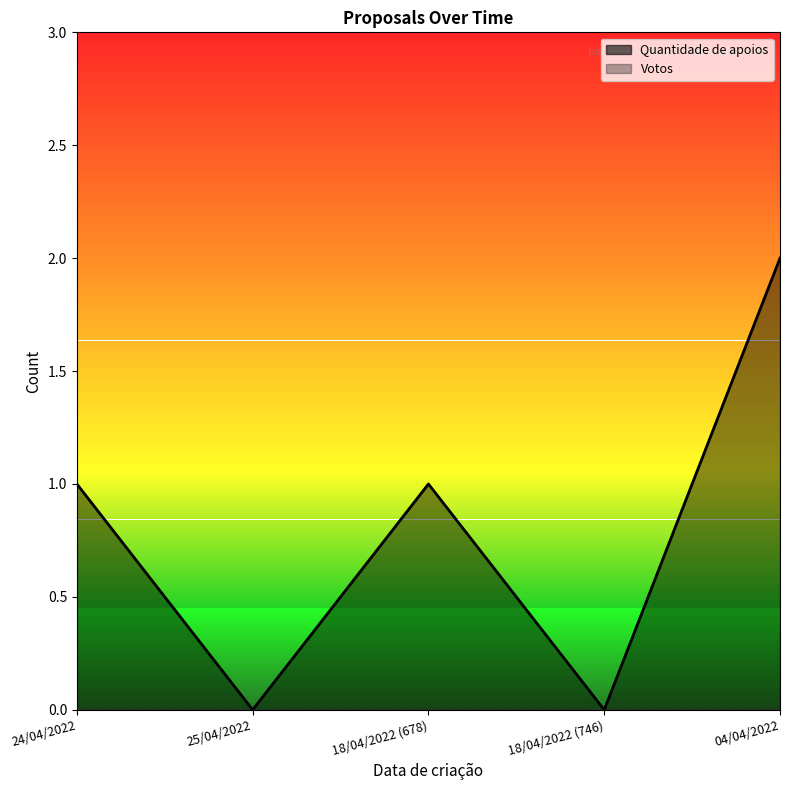

At which category does the chart reach its peak across all series?

04/04/2022